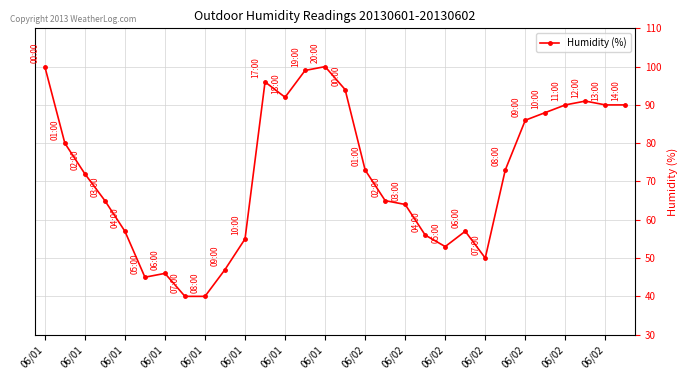

Count the number of categories in the chart.

30